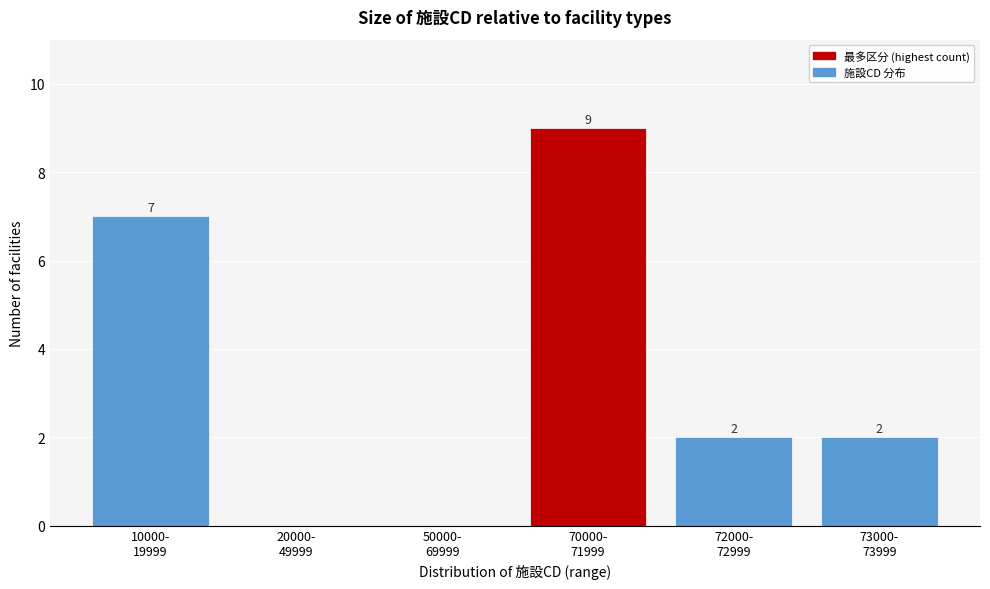

What is the sum of all values?

20